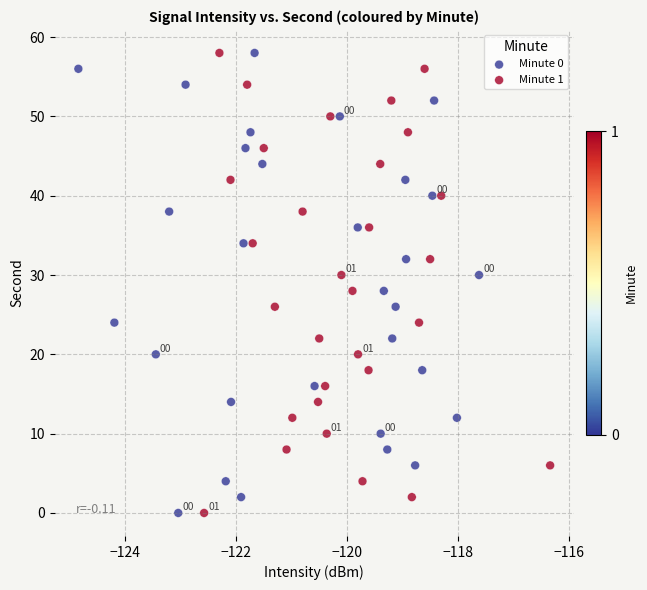

What are all the series names shown in the legend?

Minute 0, Minute 1